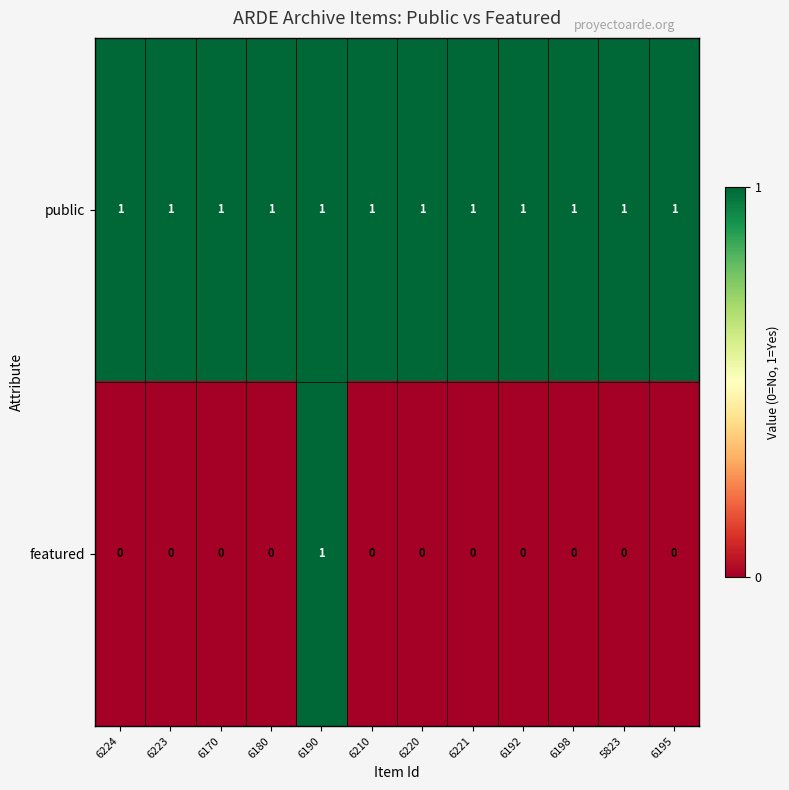

Reading left to right, transcribe all the data shown in this chart.

public: 6224=1	6223=1	6170=1	6180=1	6190=1	6210=1	6220=1	6221=1	6192=1	6198=1	5823=1	6195=1
featured: 6224=0	6223=0	6170=0	6180=0	6190=1	6210=0	6220=0	6221=0	6192=0	6198=0	5823=0	6195=0